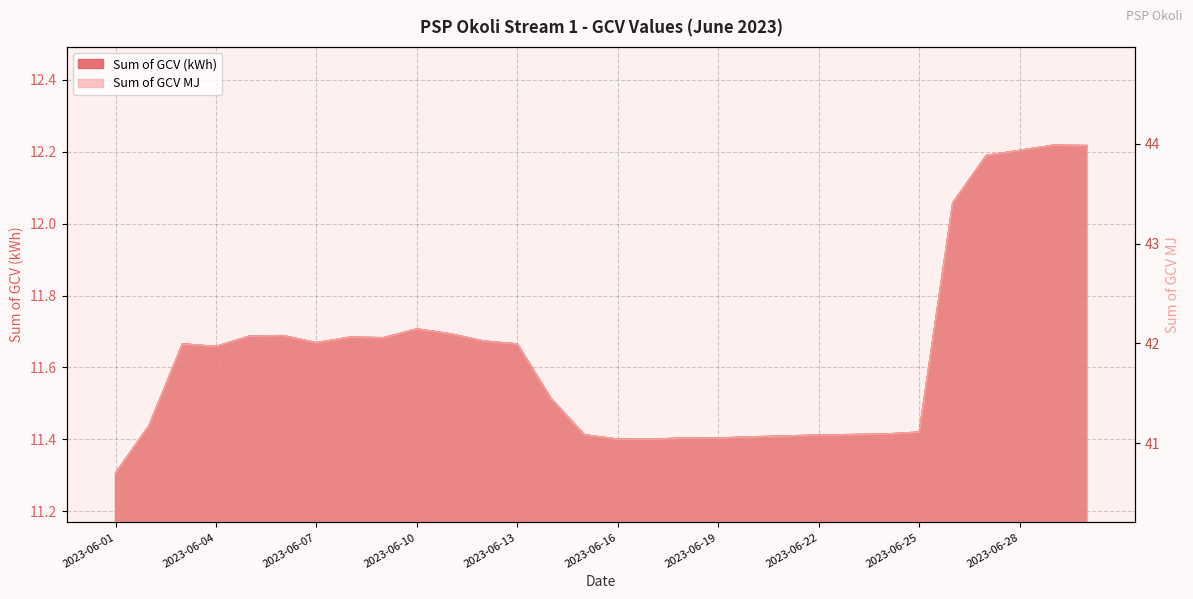

At how many categories does at least one series exceed 34?

30